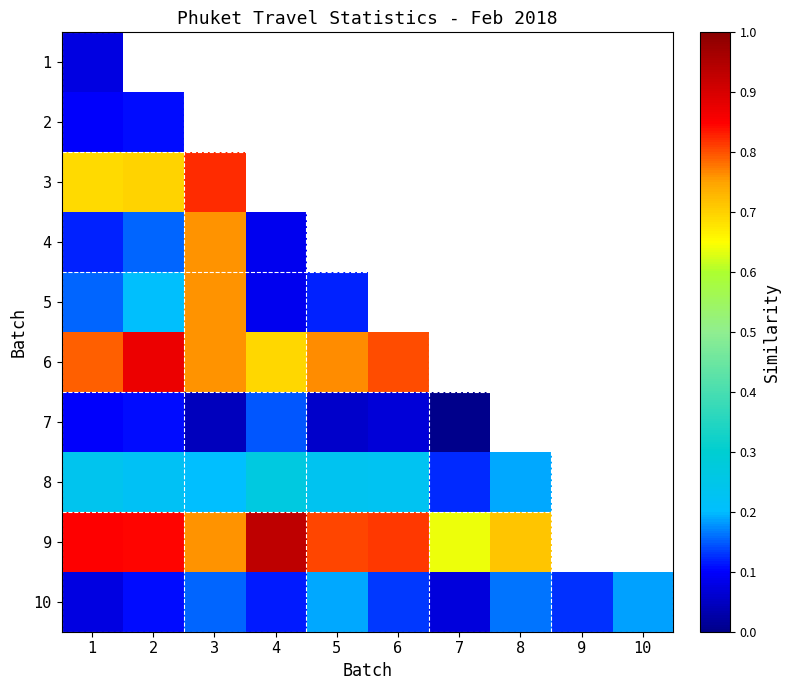

Where is 2 nearest to the value 0?

1